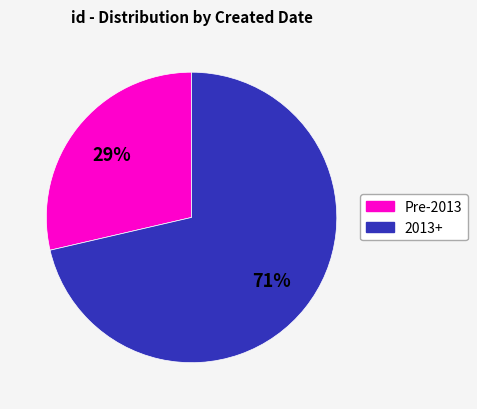

To the nearest percent, what is the average slice percentage?

50%